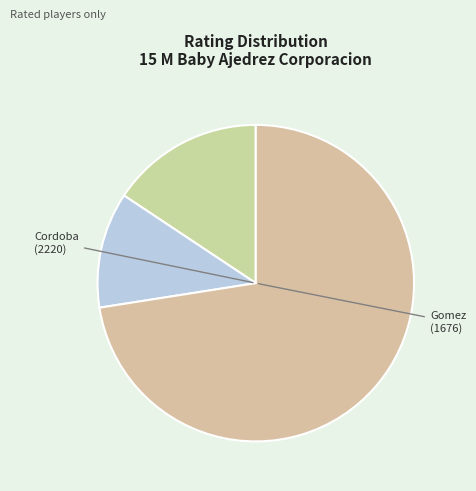

How many slices are in this pie chart?

3